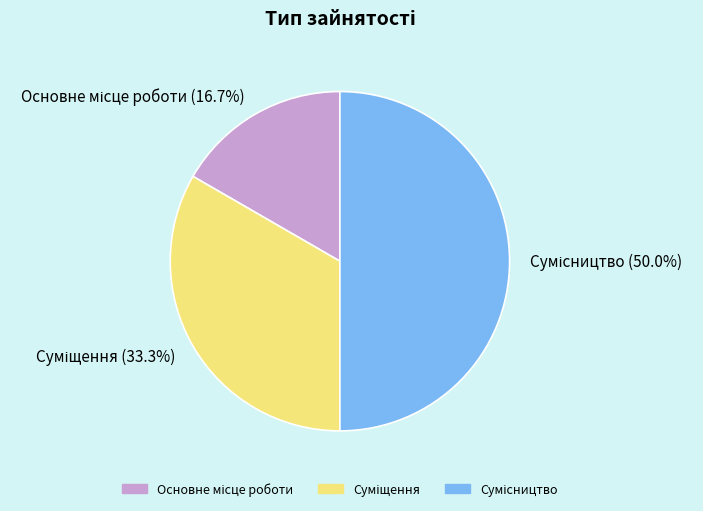

How many segments does this pie chart have?

3